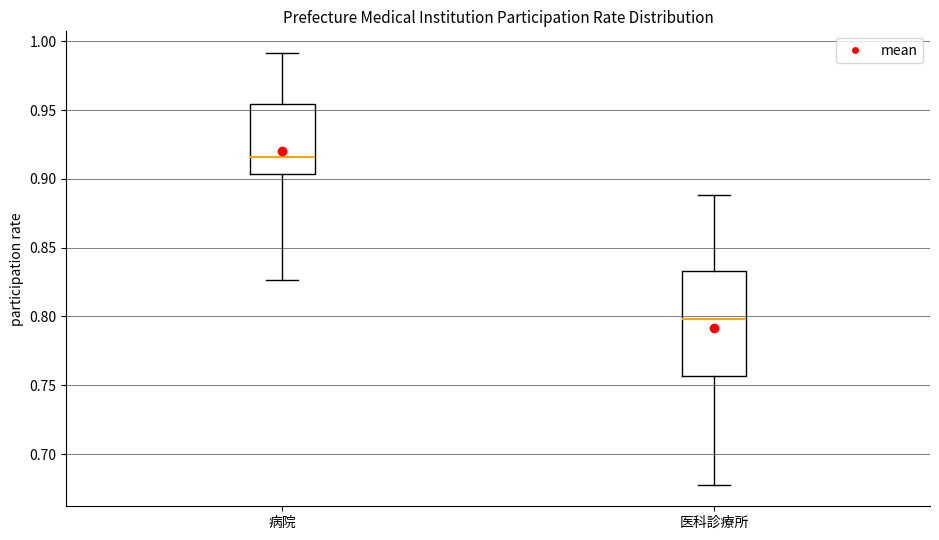

Which box's median line is the highest?

病院